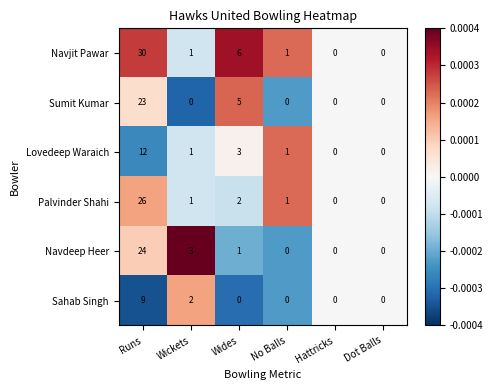

At which label does Palvinder Shahi first exceed 1?

Runs